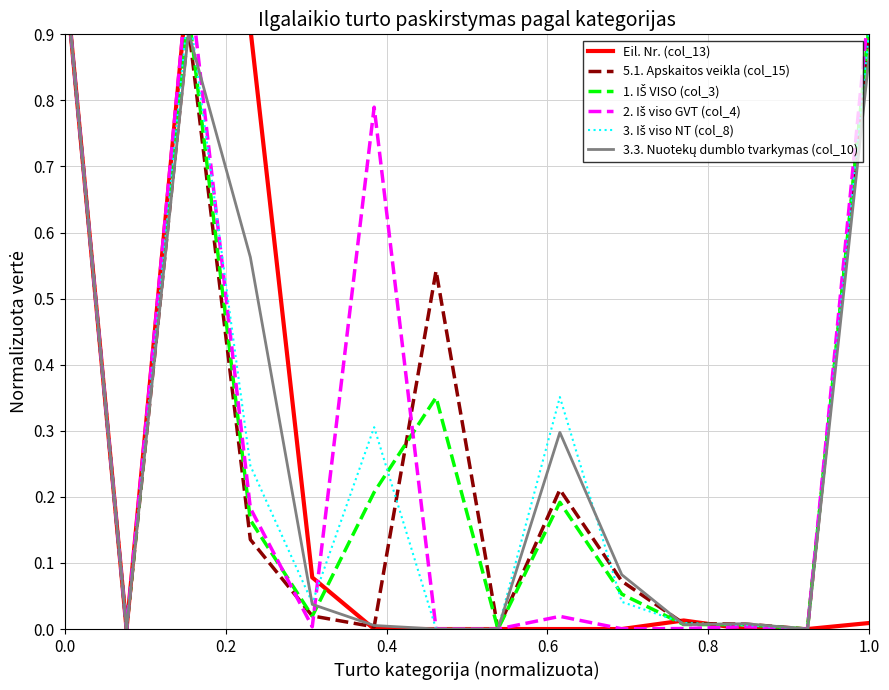

What is the value of the Eil. Nr. (col_13) point at the 1st from the left?

1.0